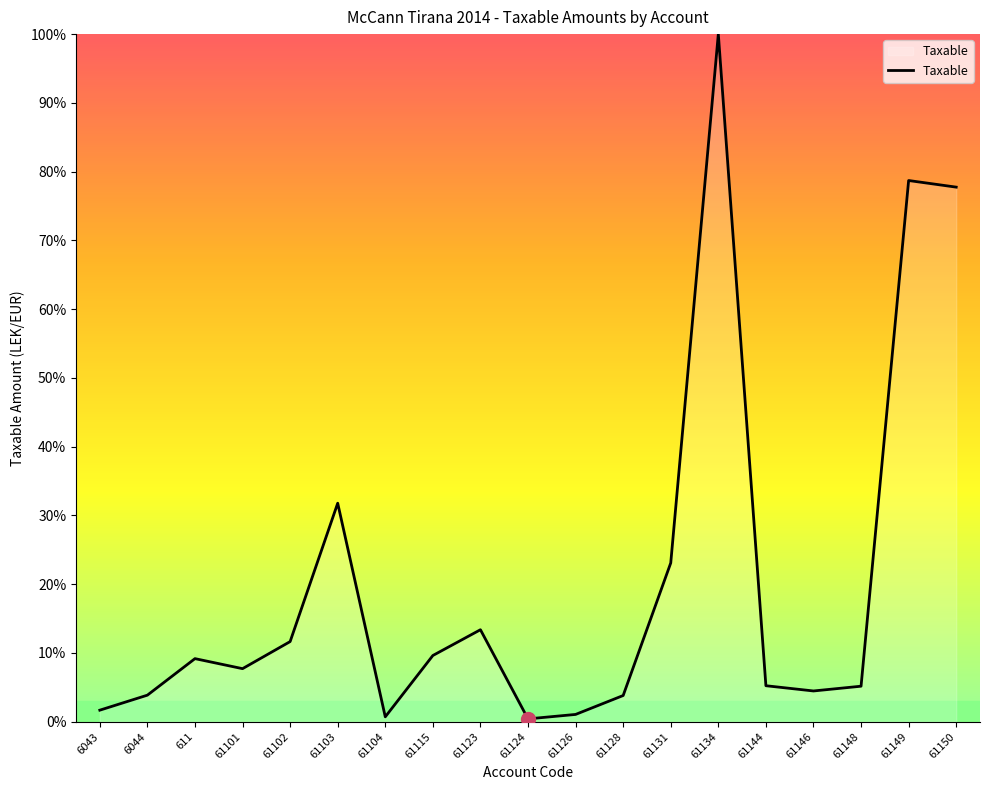

What position from the left is 61123?

9